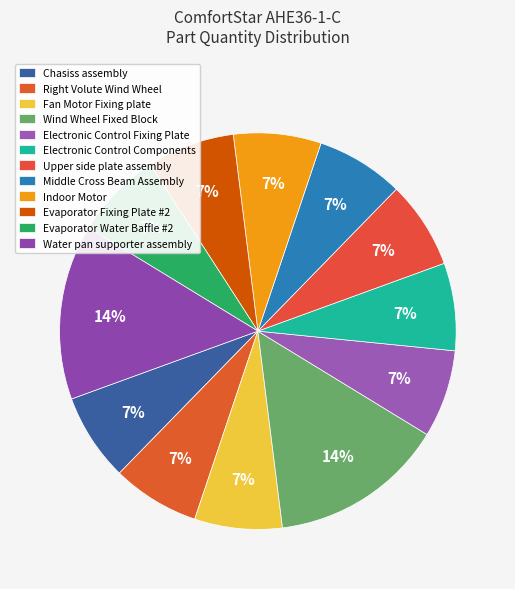

Is it true that Middle Cross Beam Assembly is 1% of the pie?

False